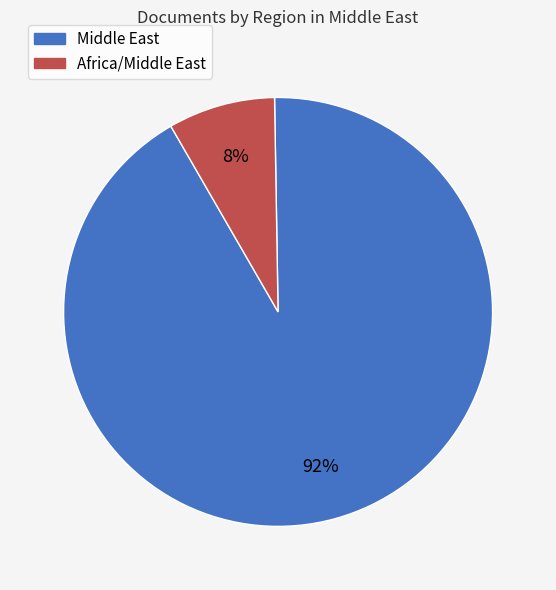

Does any single category account for the majority?

Yes